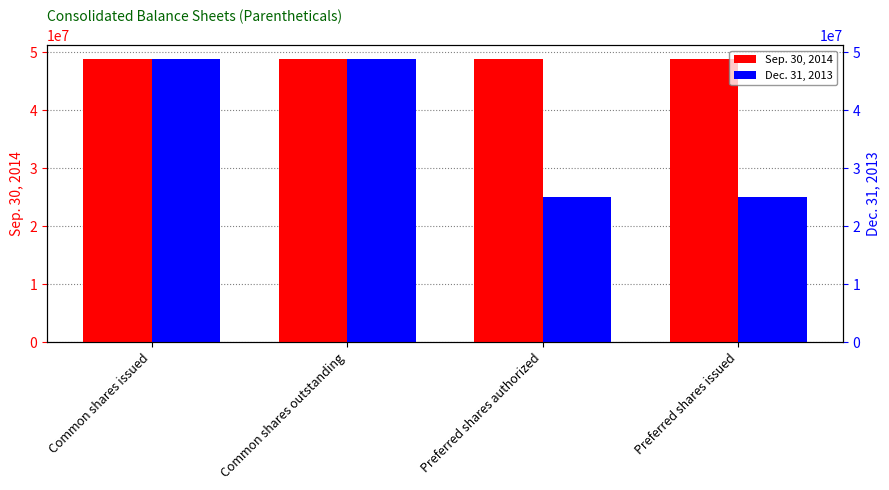

What is the smallest value displayed?

25000000